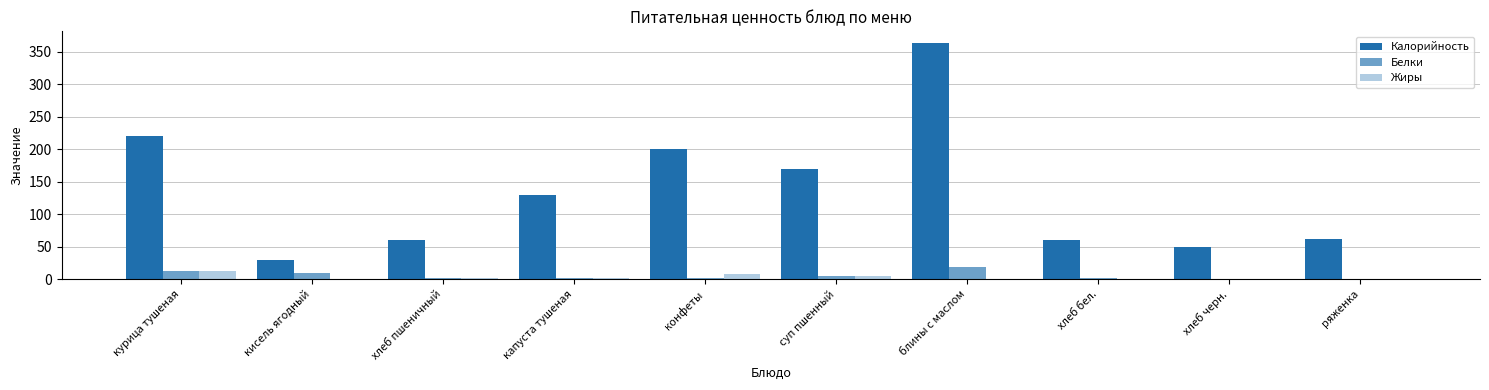

How many categories are shown in the chart?

10